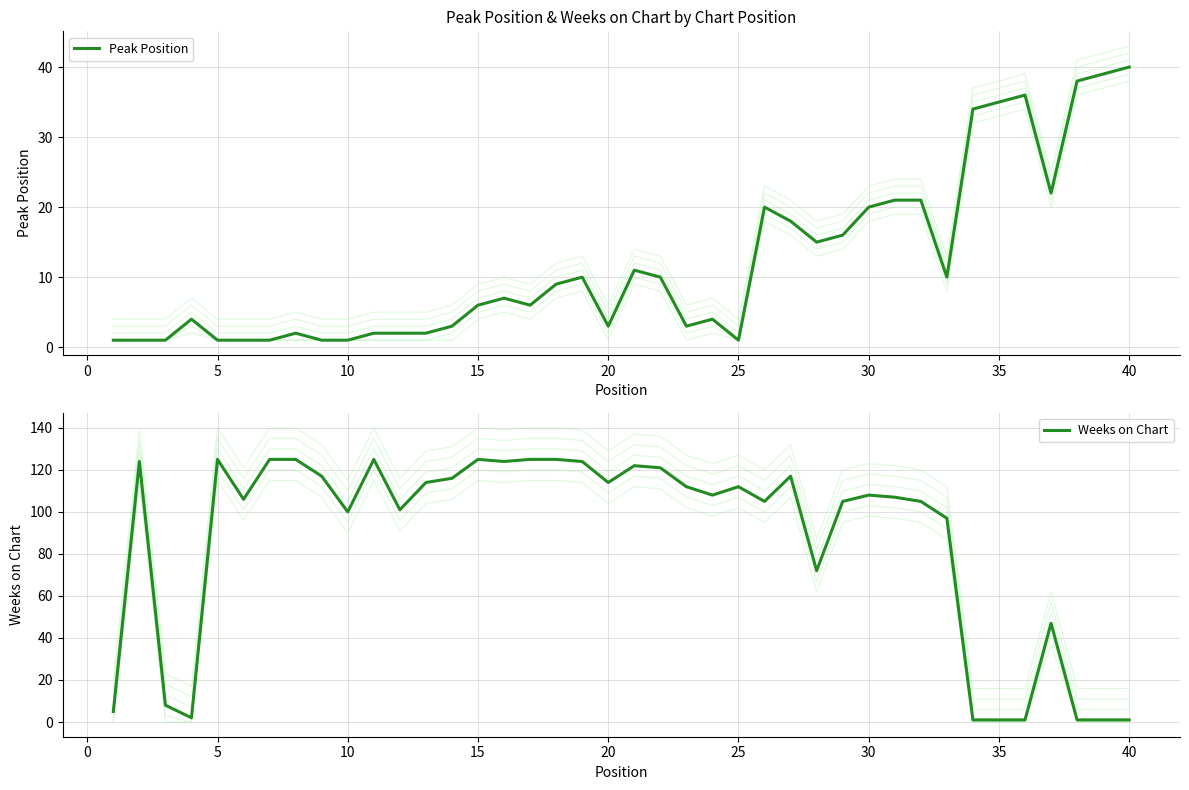

At which label does Peak Position reach its peak?

40